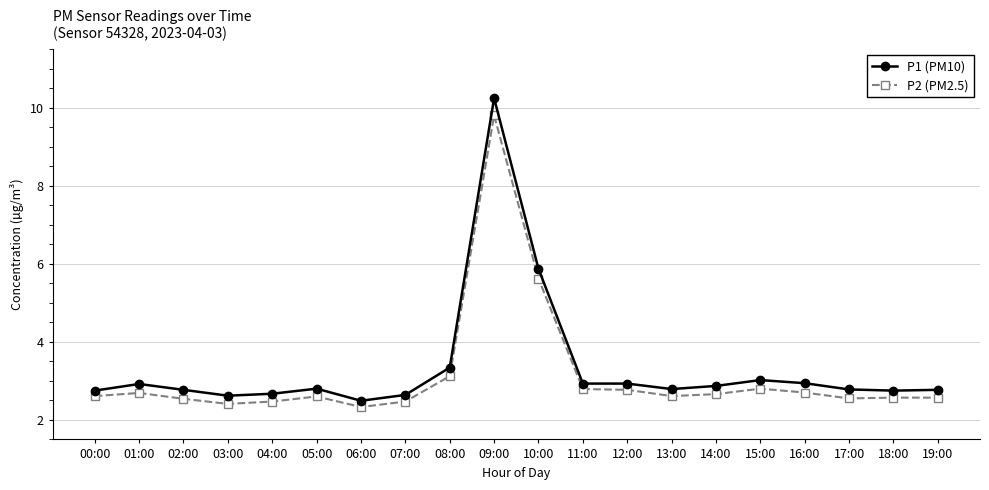

Is it true that P1 (PM10) equals 3.6 at 19:00?

False